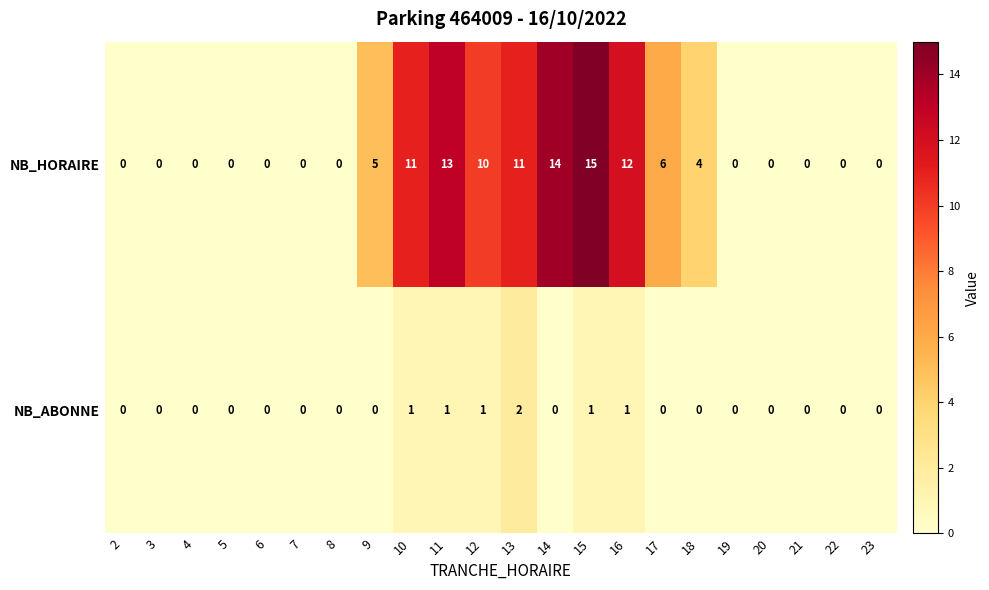

The NB_HORAIRE series shows 10 at 12. True or false?

True